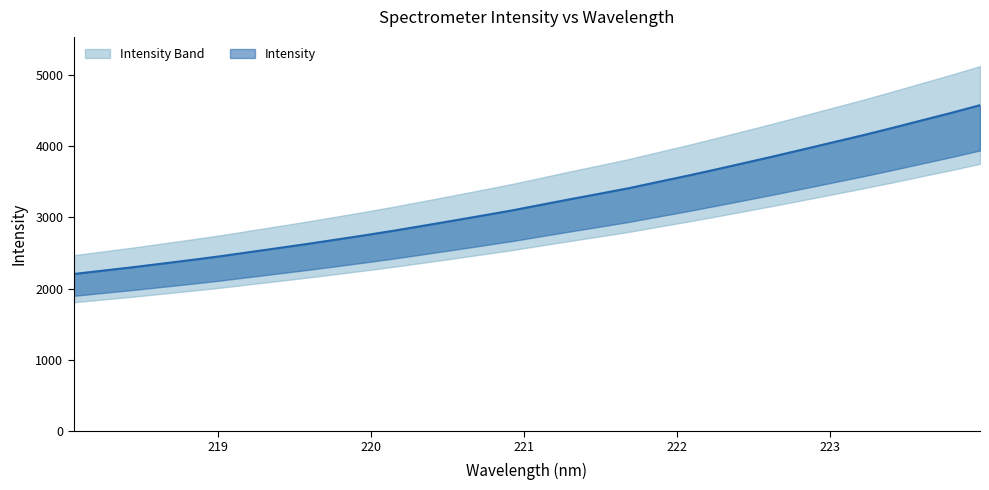

Is this an area chart (filled region under the line)?

No